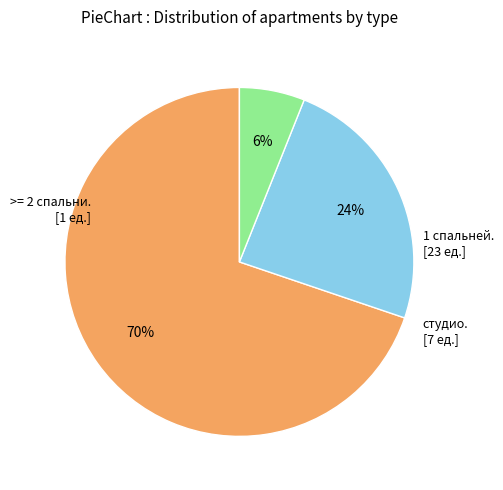

Does any single category account for the majority?

Yes